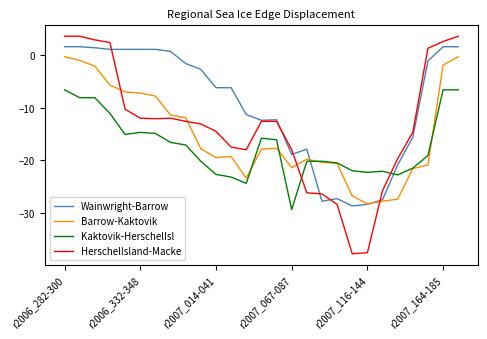

What is the sum of all HerschelIsland-Macke values?

-361.9